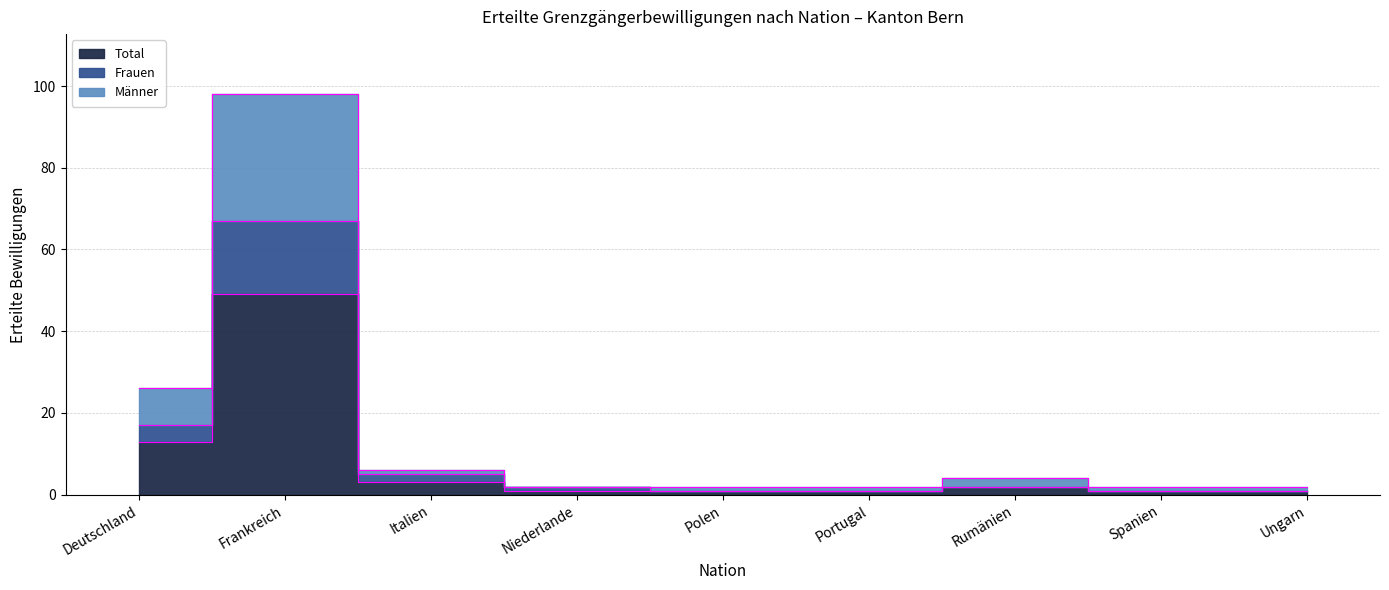

True or false: Total and Frauen intersect in this chart.

False